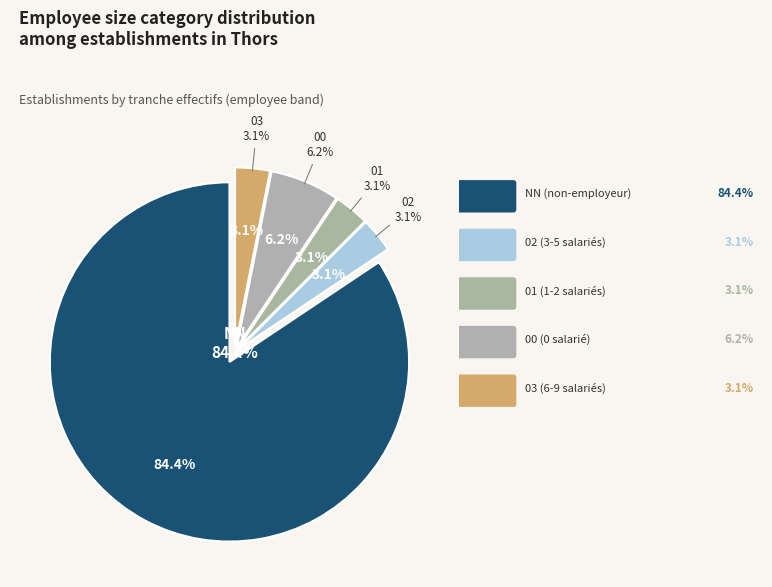

What is the total percentage of 02 and NN?

87.5%